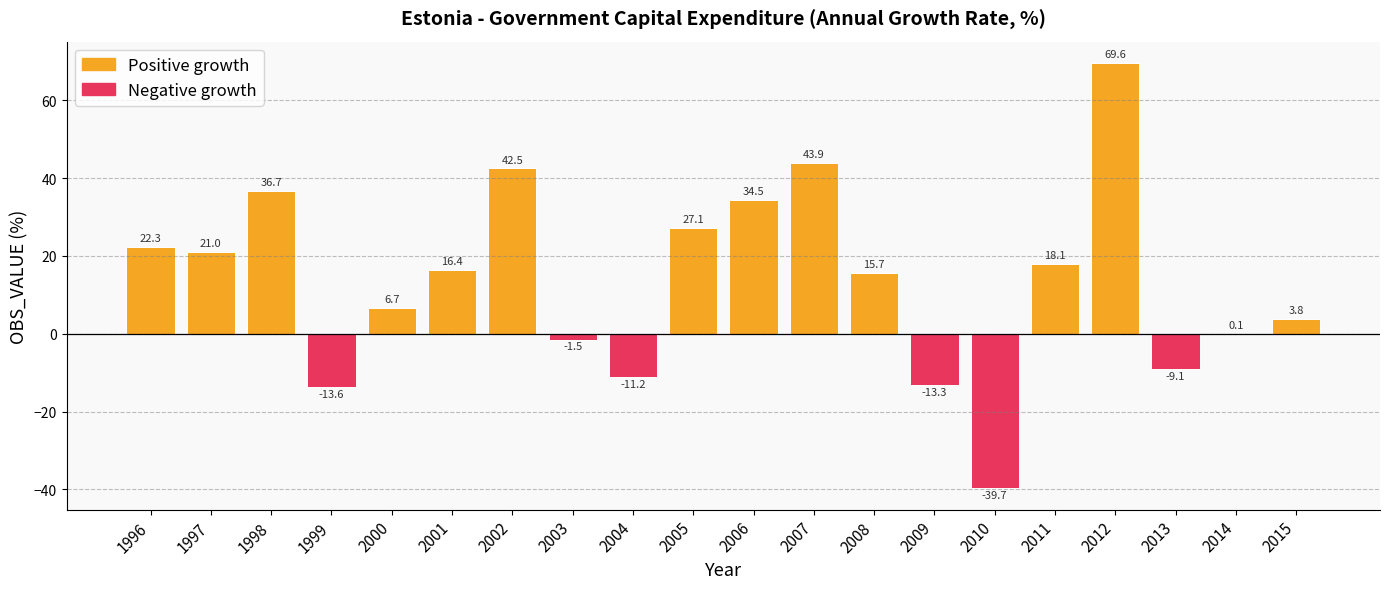

The chart shows a value of 12.6 at 2006. True or false?

False